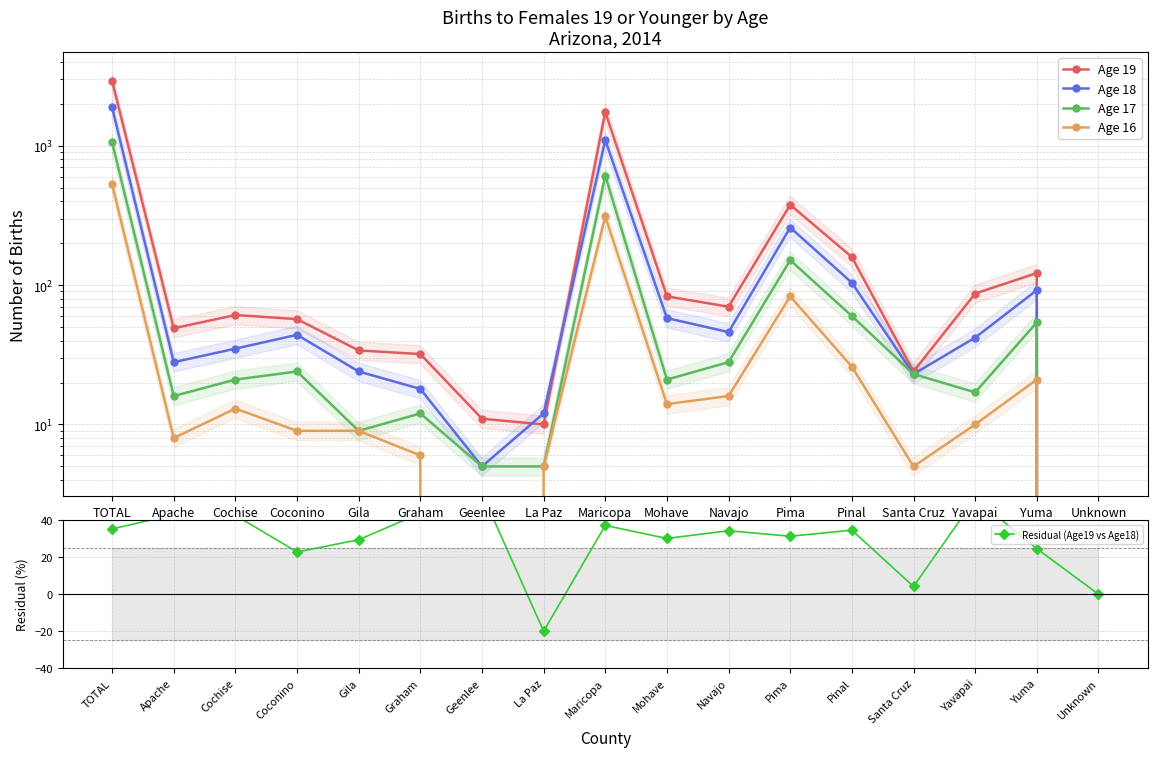

What is the spread (max minus min) of values at Santa Cruz?

19.8